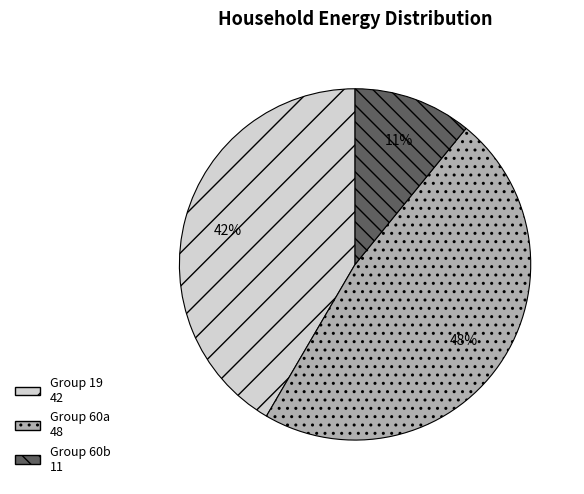

Is there any slice that represents more than half of the pie?

No